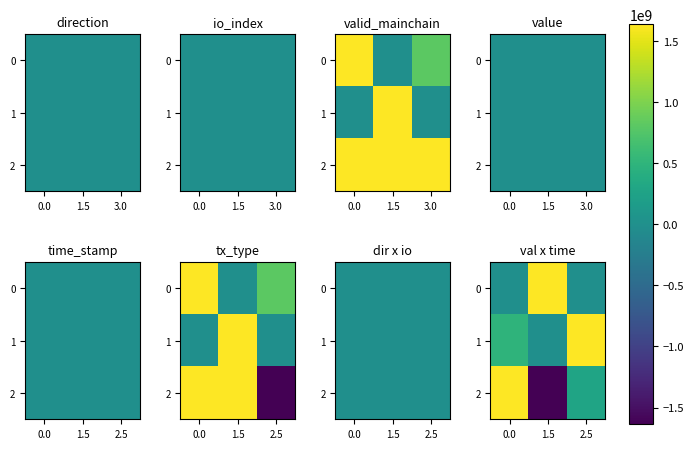

The 2 series shows 185591660.4 at 2.5. True or false?

False